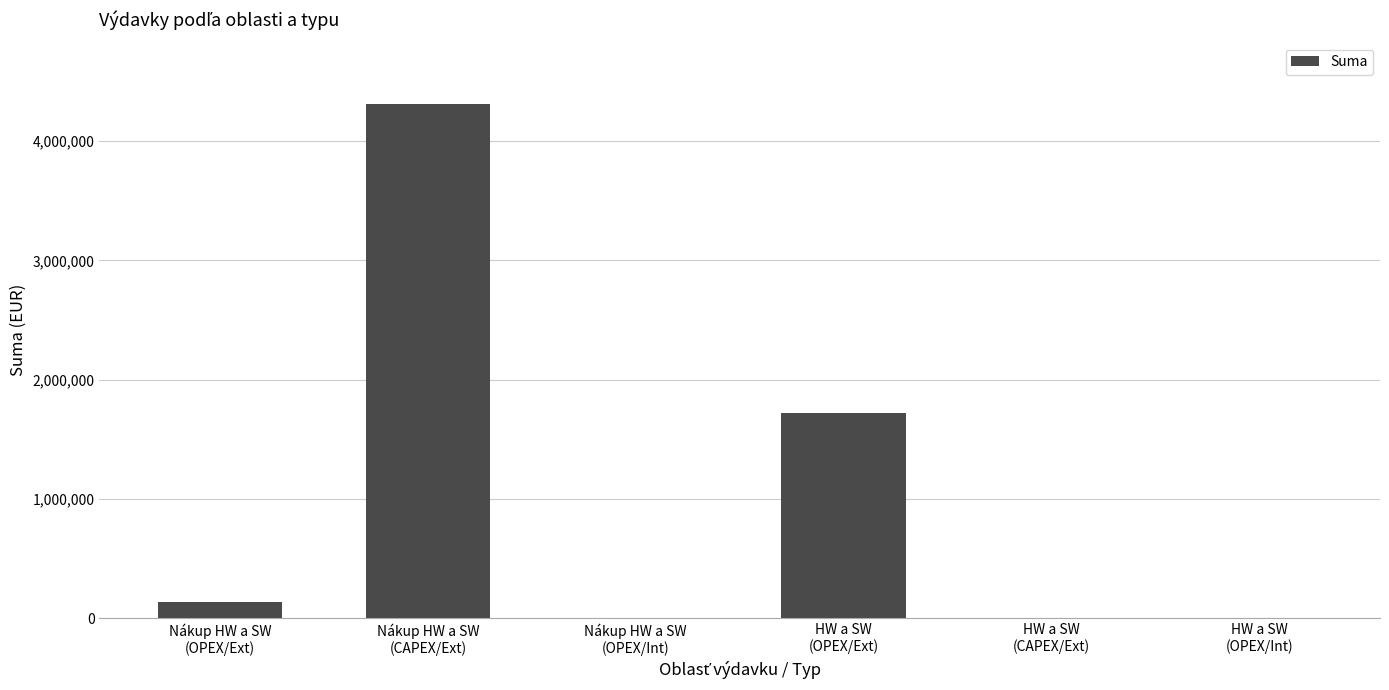

What is the greatest value displayed?

4310220.9